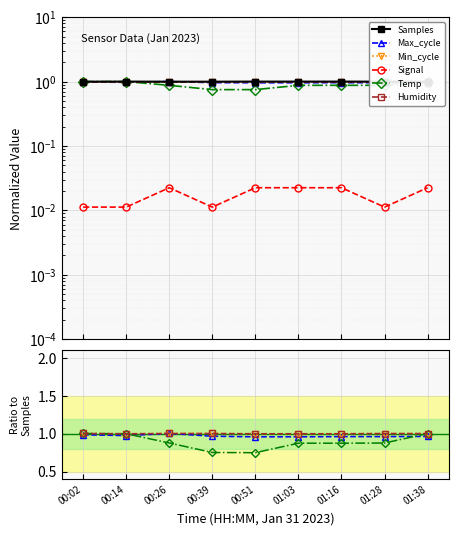

Count the number of categories in the chart.

9